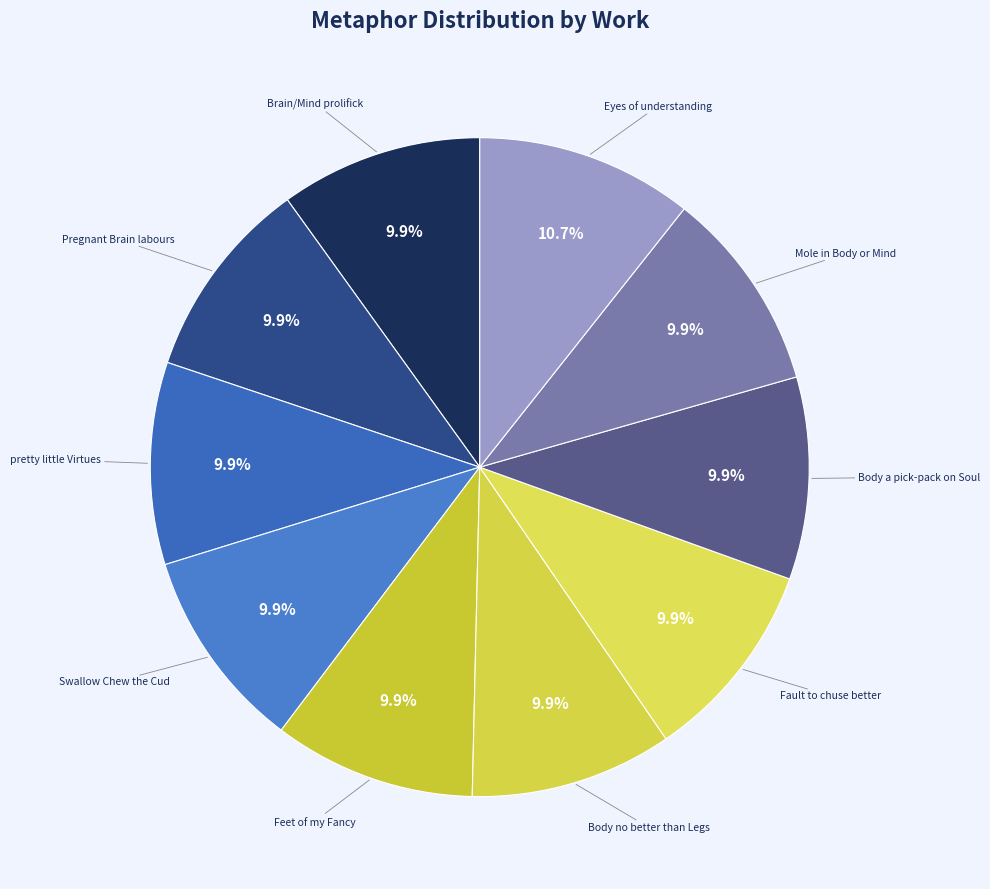

What percentage is the Fault to chuse better slice, to the nearest percent?

10%